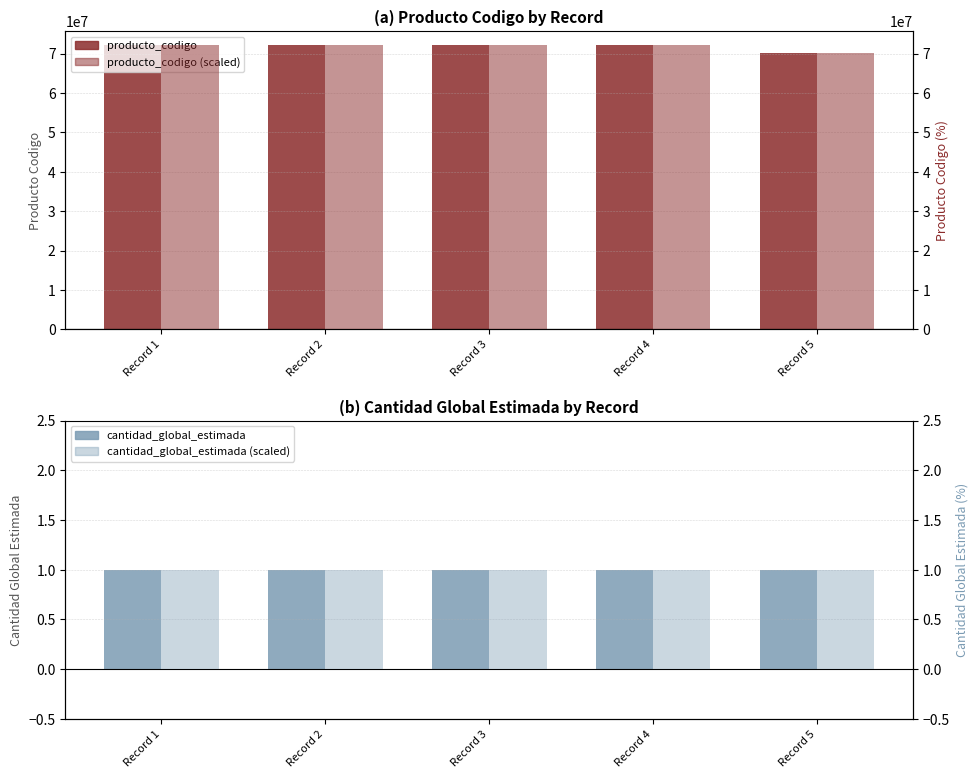

How many data points in producto_codigo are above 72102602?

2